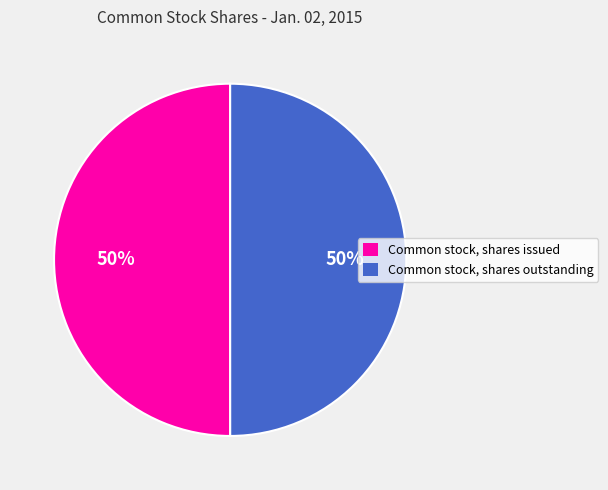

How many slices are in this pie chart?

2